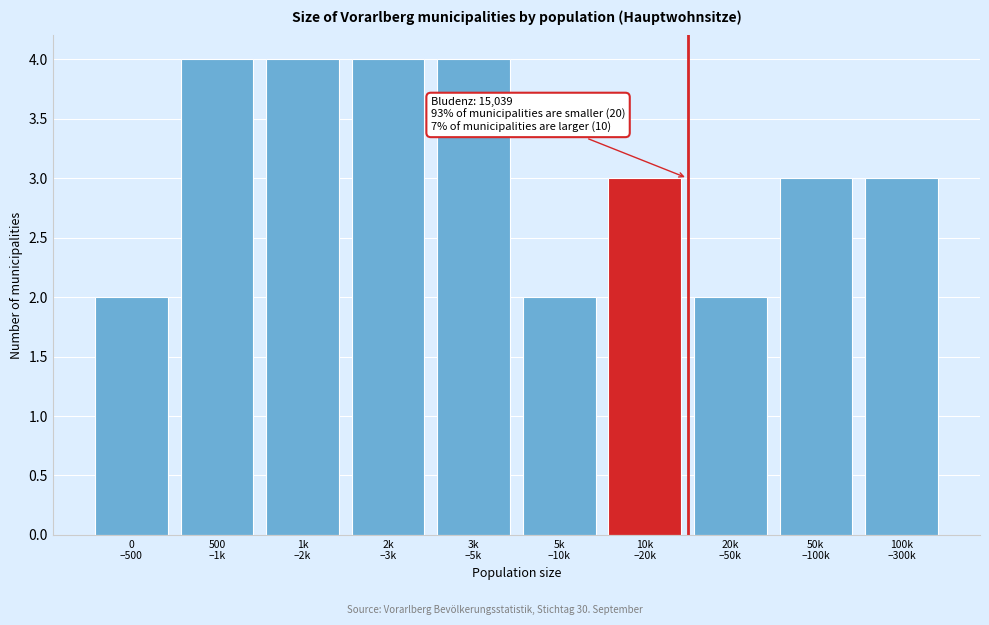

Reading left to right, what are all the values shown in this chart?

2	4	4	4	4	2	3	2	3	3